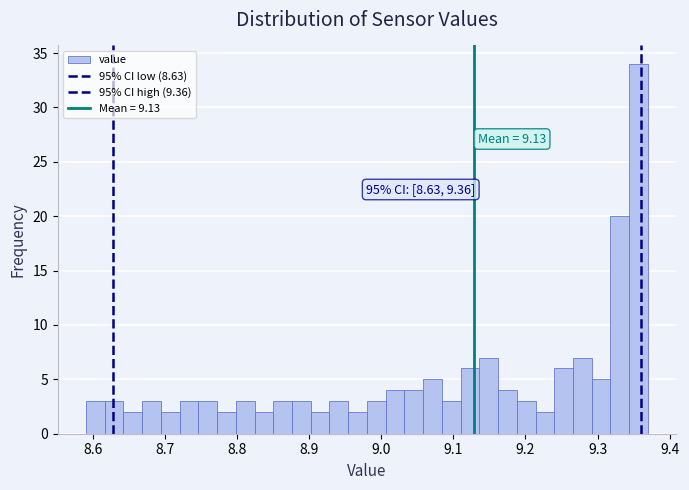

Read against the x-axis, roughly where is the centre of the tallest bar?

9.36